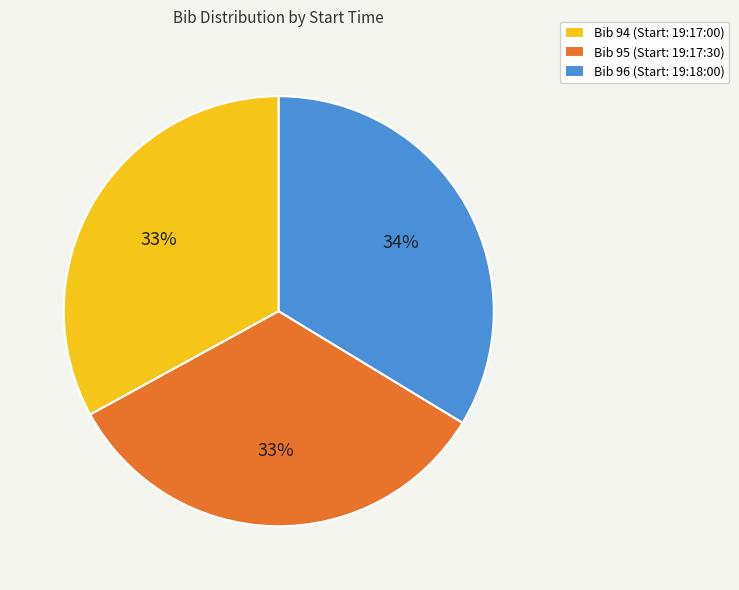

The Bib 94 (Start: 19:17:00) slice represents 33% of the pie. True or false?

True